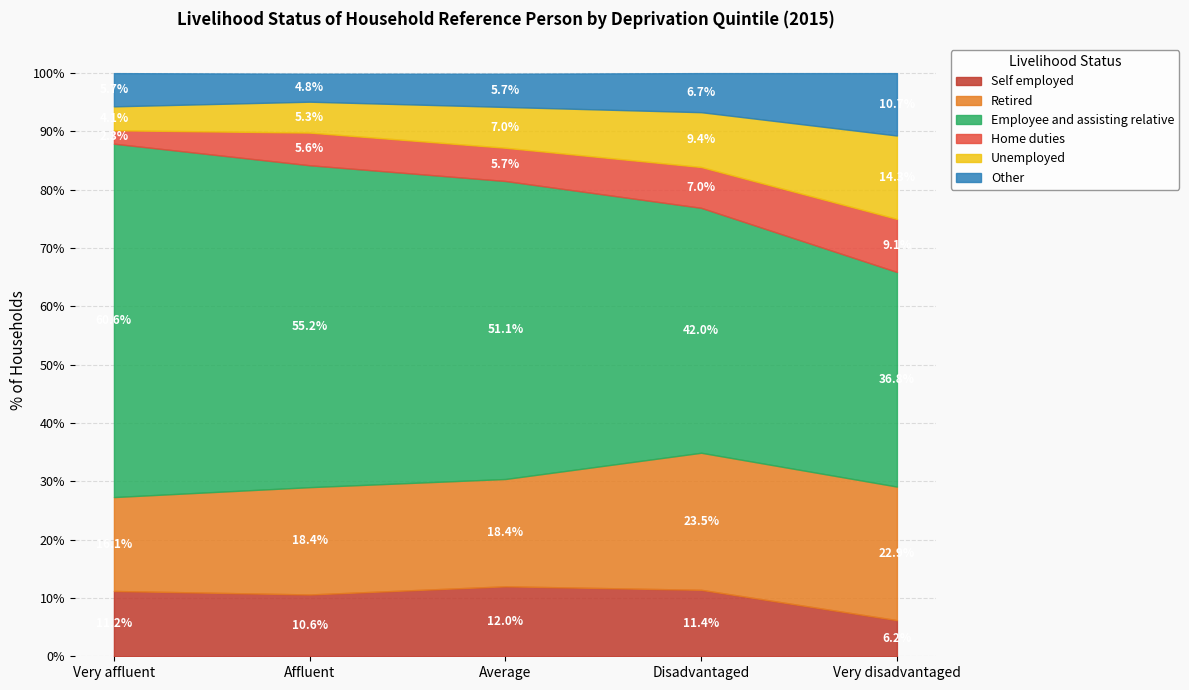

Where is Home duties nearest to the value 5?

Affluent